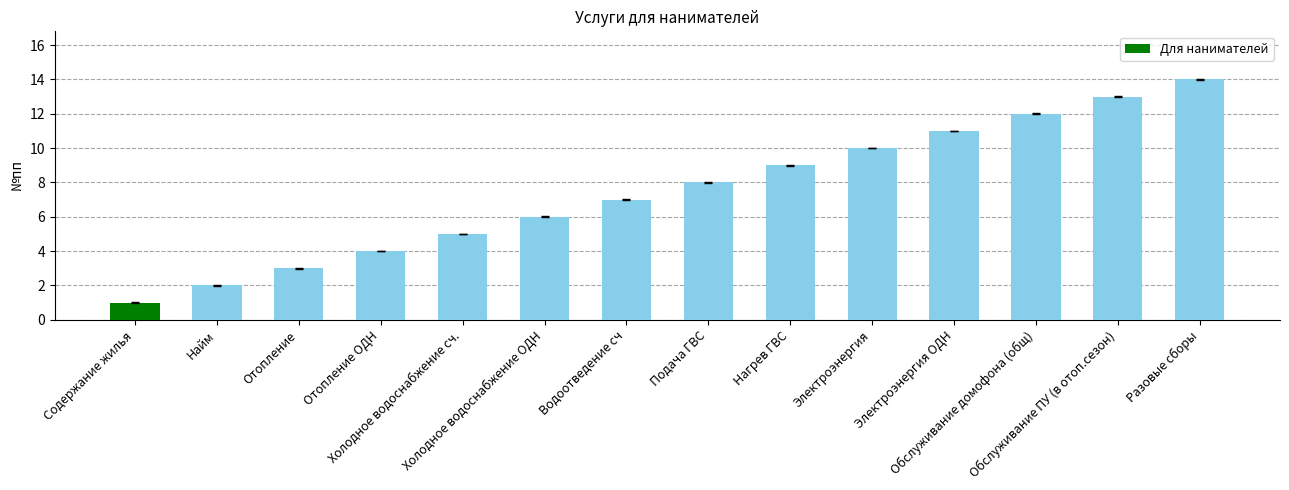

What is the maximum value shown in the chart?

14